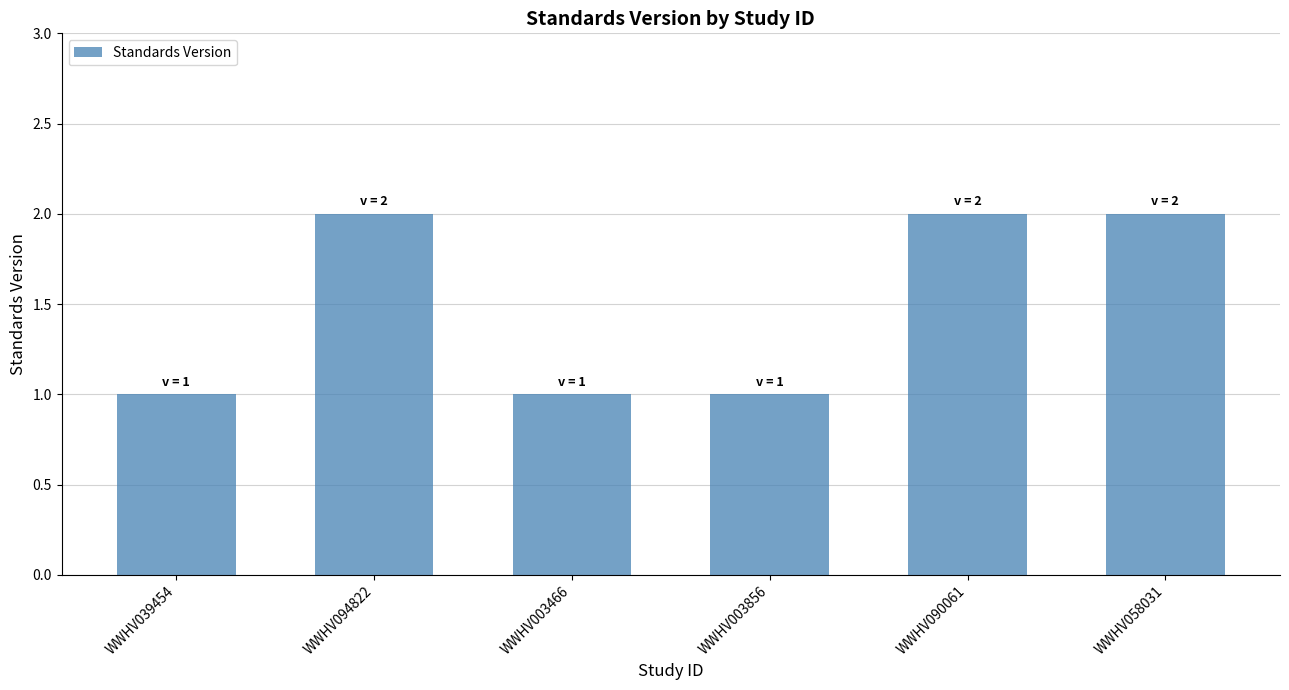

What is the minimum value shown in the chart?

1